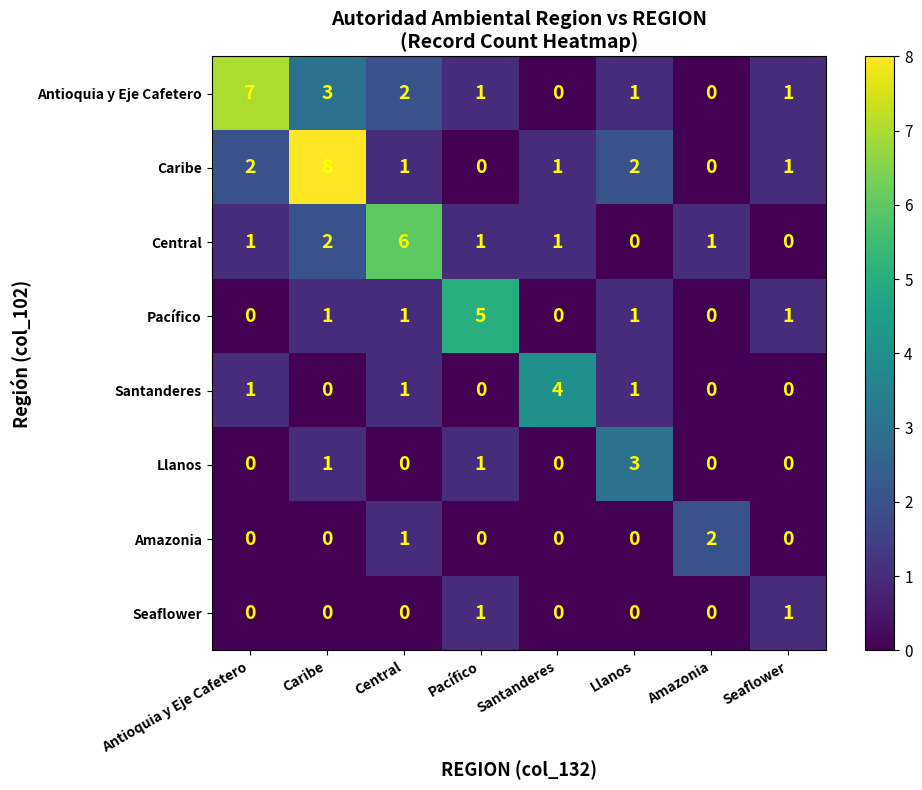

Where is Central nearest to the value 3?

Caribe